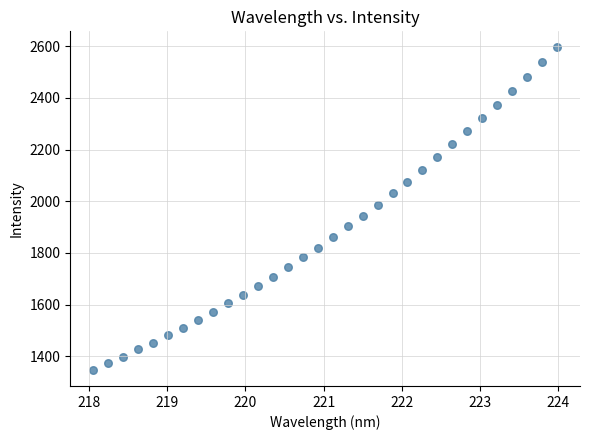

What is the range of X values (max minus min)?

5.9